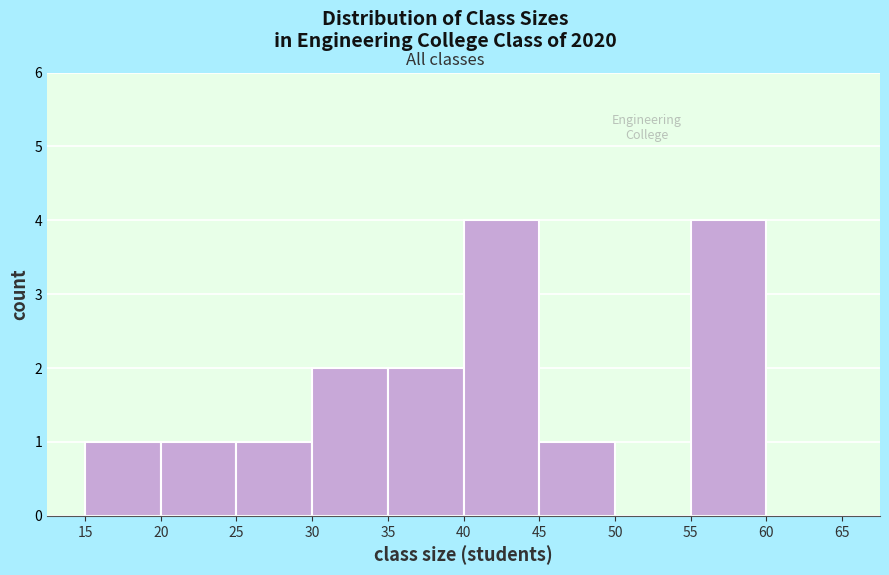

Reading left to right, transcribe this chart: for each bar, give the range it covers on the x-axis and its height. The values are not printed on the chart, so give them approximately, as read against the axis.

15 to 20: 1
20 to 25: 1
25 to 30: 1
30 to 35: 2
35 to 40: 2
40 to 45: 4
45 to 50: 1
50 to 55: 0
55 to 60: 4
60 to 65: 0